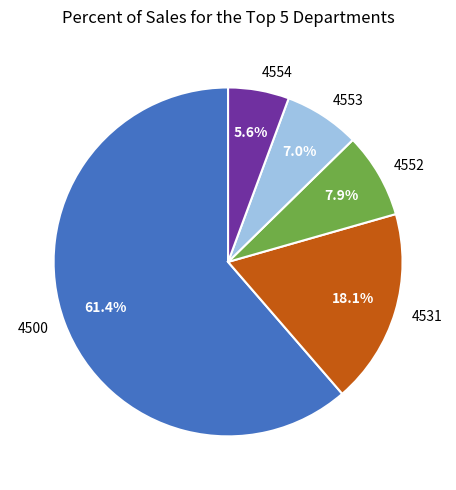

To the nearest percent, what is the combined percentage of 4531 and 4552?

26%